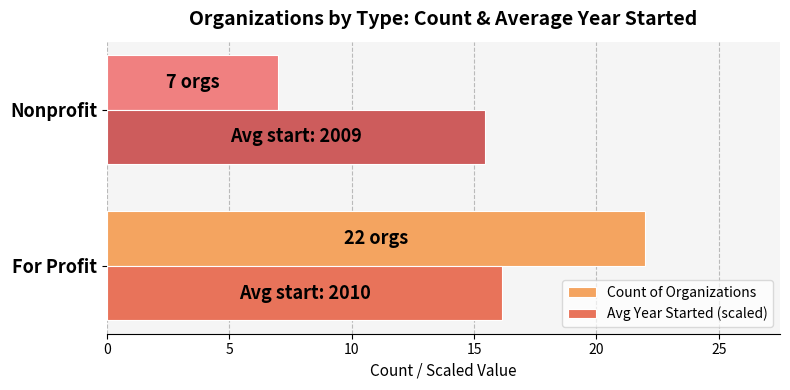

What is the sum of the Avg Year Started (scaled) values at For Profit and Nonprofit?

31.6